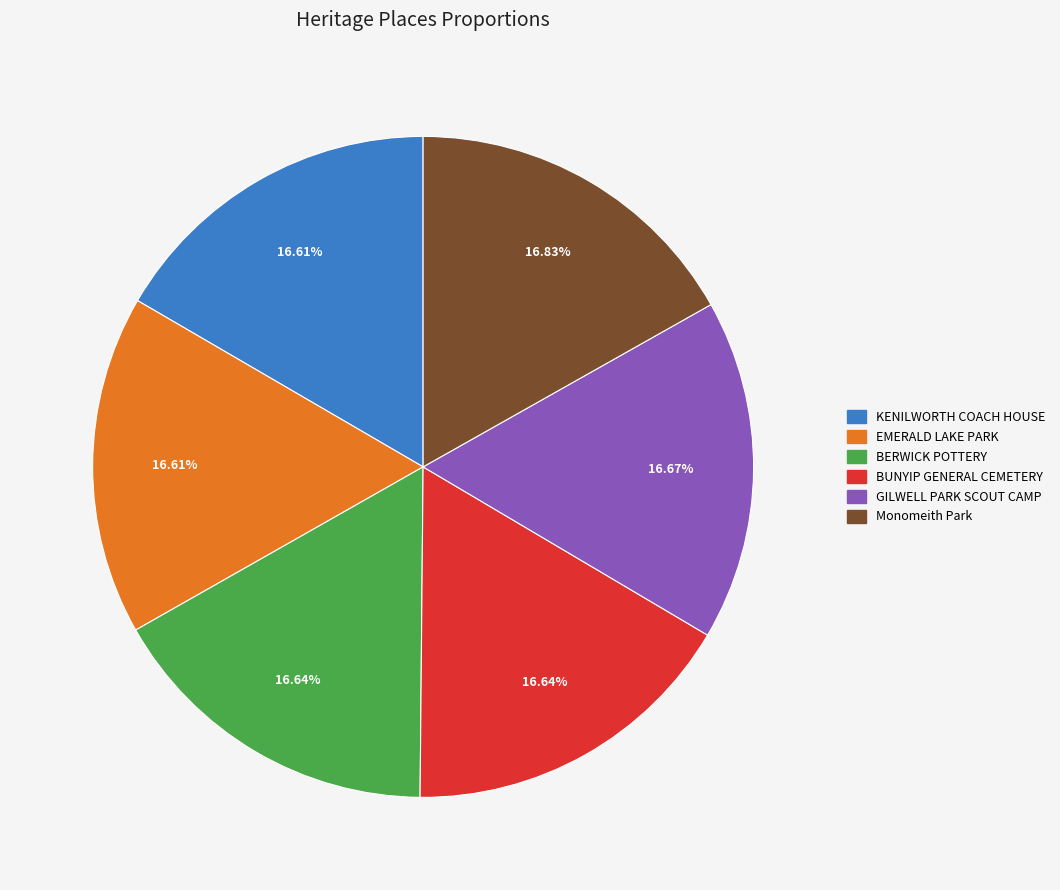

What is the ratio of the value at Monomeith Park to the value at KENILWORTH COACH HOUSE?

1.0